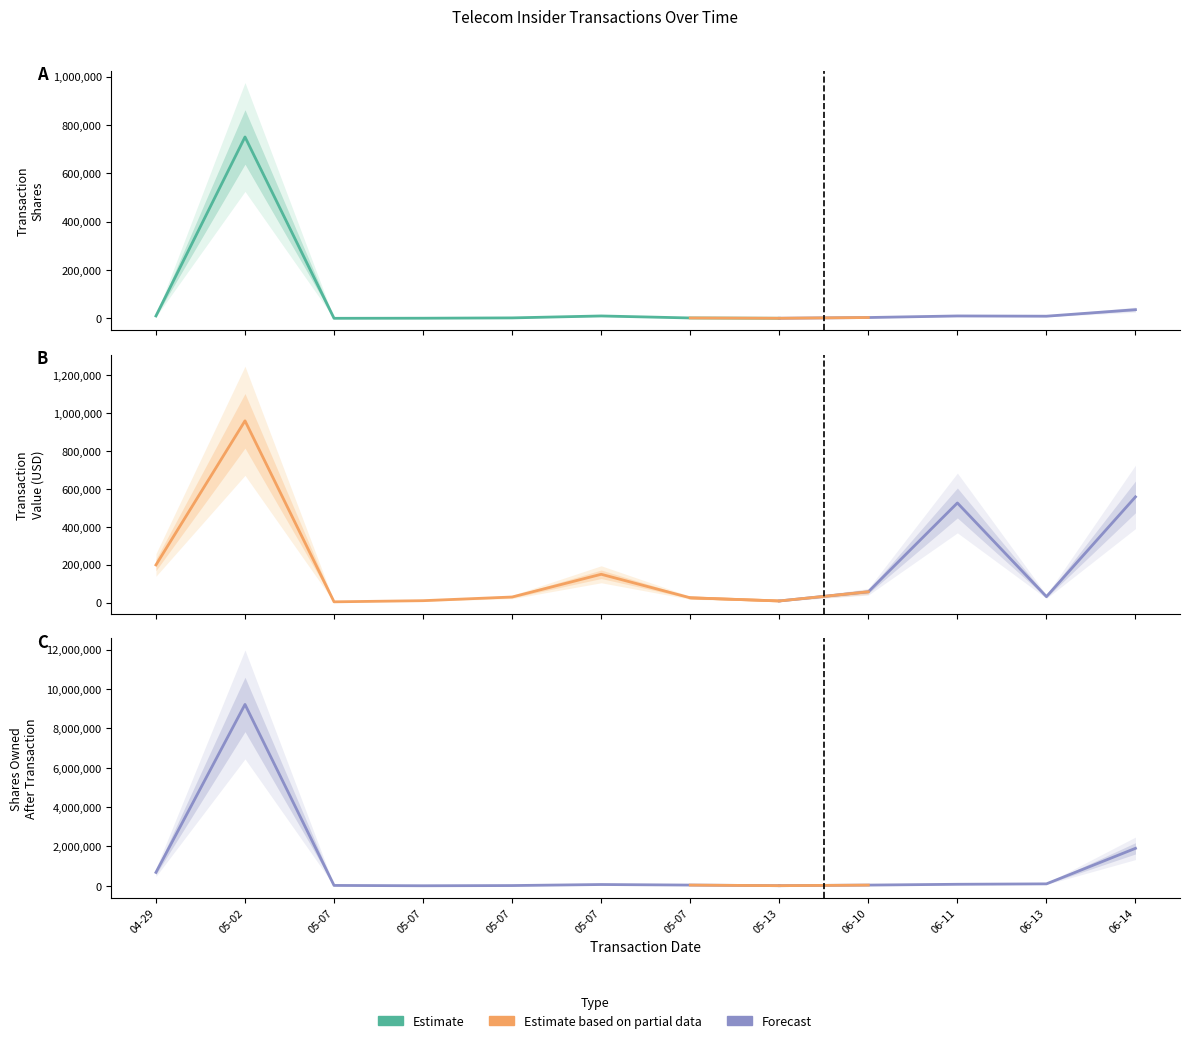

Reading left to right, transcribe all the data shown in this chart.

transactionShares: 10000	750000	278	685	2000	10000	1694	500	3519	10000	9000	36000
transactionValue: 198800	959850	3967	10028	29467	149450	25291	8551	56985	526130	31390	558240
sharesOwnedFollowingTransaction: 683778	9218818	20690	4321	14501	66951	38942	8470	38264	79468	100553	1906893